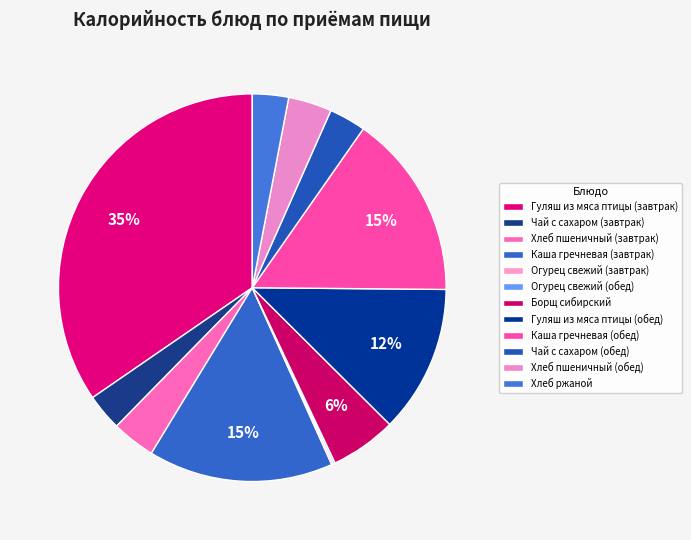

To the nearest percent, what percentage of the pie is Каша гречневая (обед)?

15%